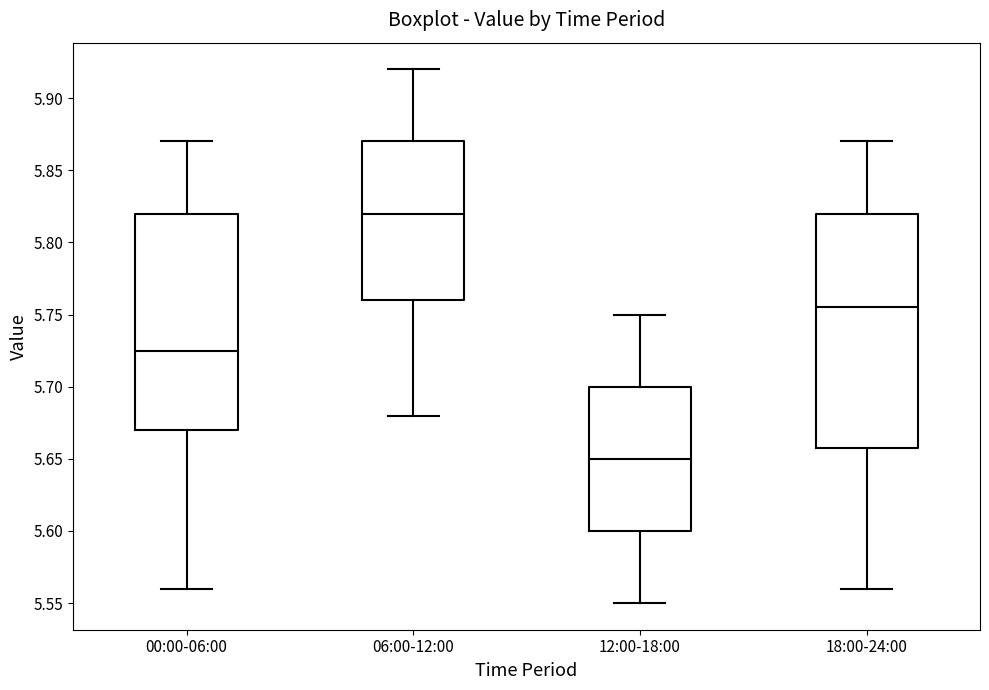

Which box is the tallest, from its lower edge to its upper edge?

18:00-24:00